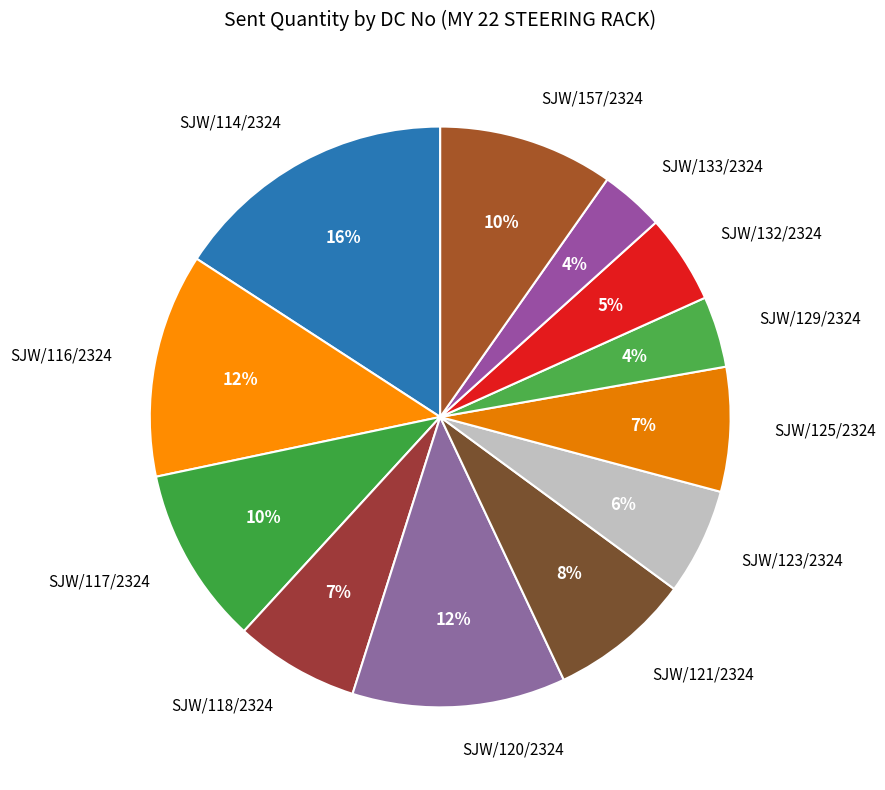

What is the largest slice in the pie chart?

SJW/114/2324